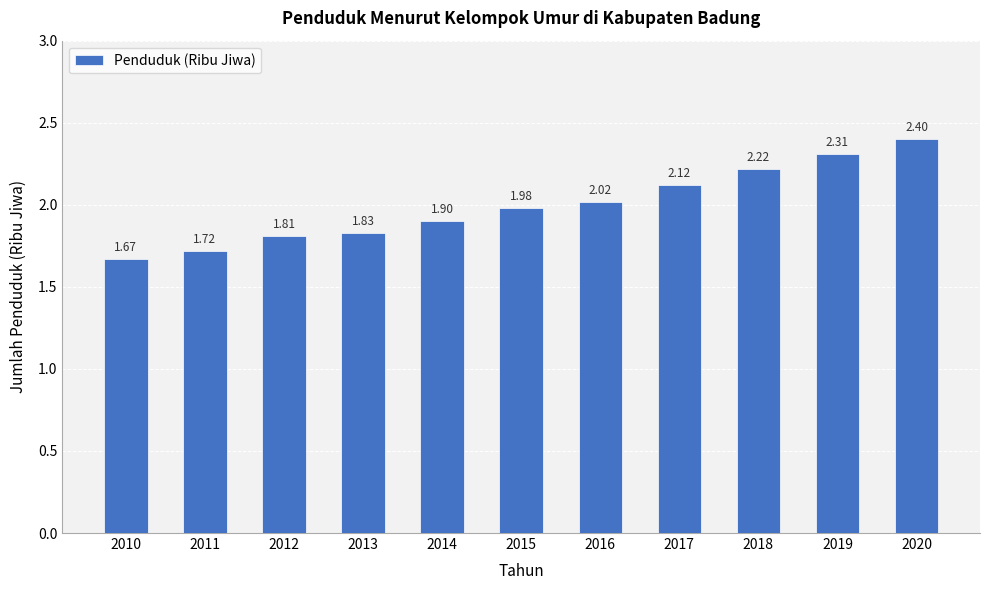

What is the value of the 5th bar from the left?

1.9